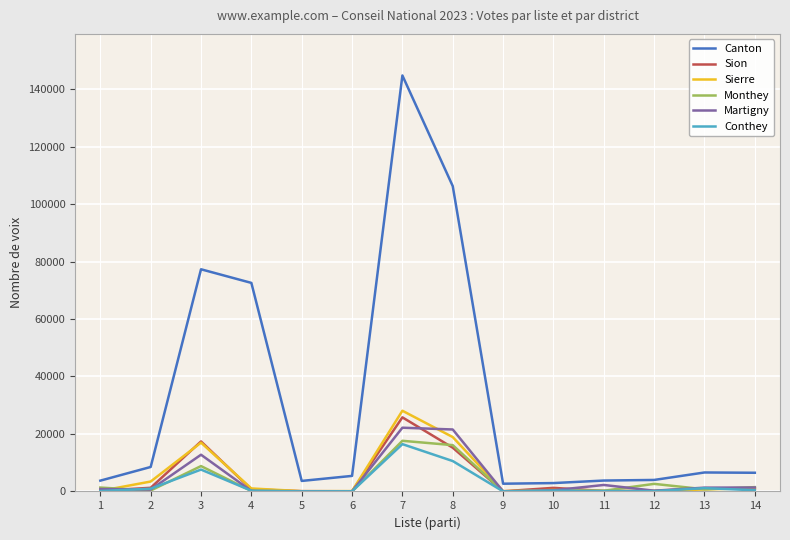

What is the maximum value for Martigny?

22181